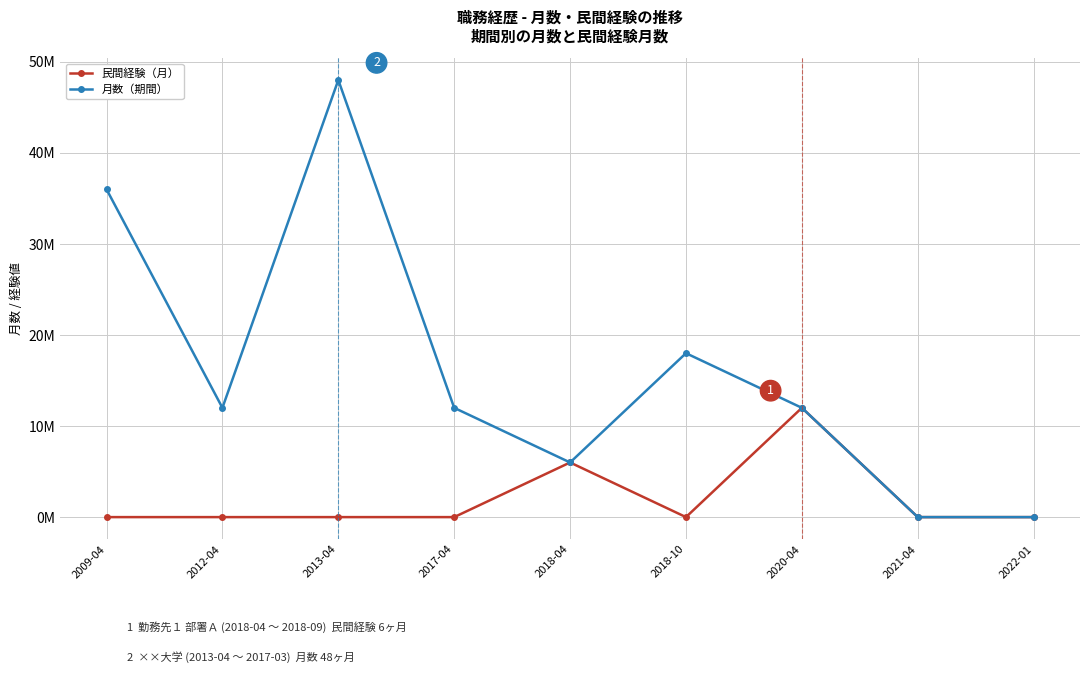

Which series has the largest range (max minus min)?

月数（期間）